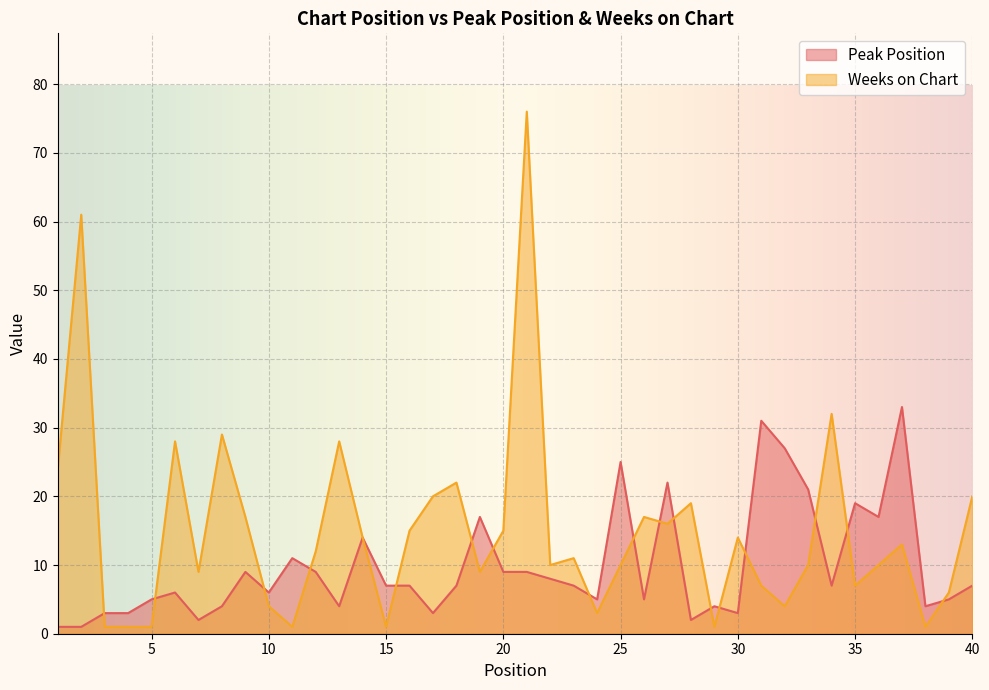

The Peak Position series shows 2 at 7. True or false?

True